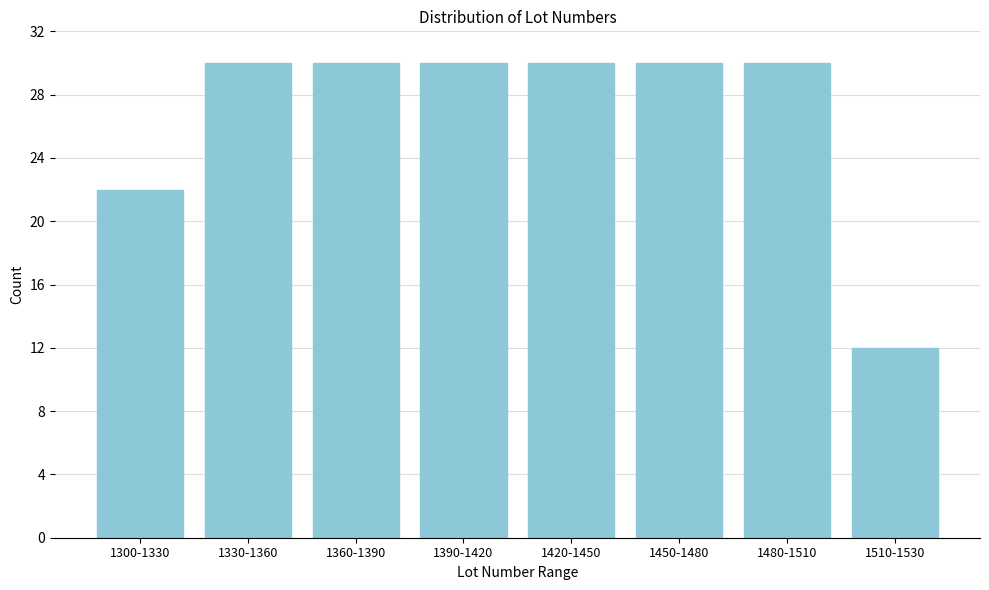

Reading right to left, extract all data points from this chart.

12	30	30	30	30	30	30	22